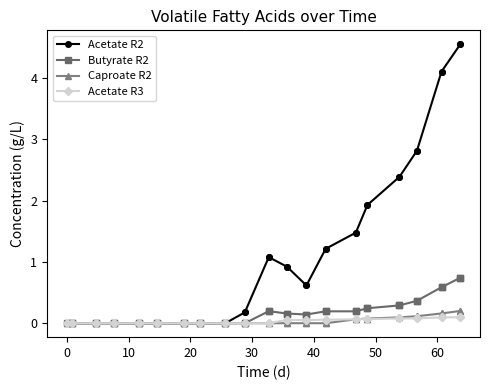

What is the value of the Acetate R2 point at the 37th from the left?

4.1